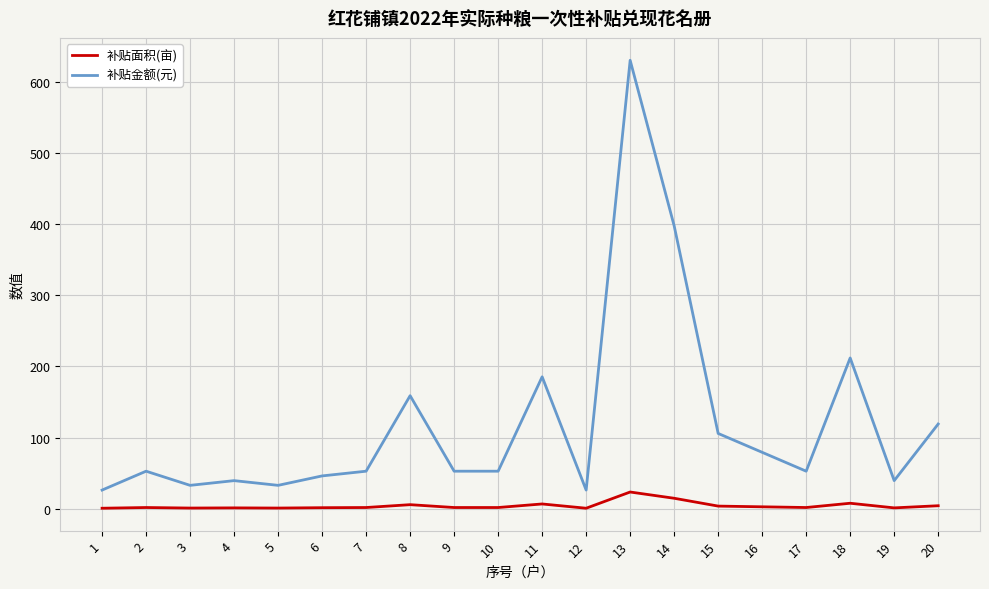

At 2, list the series in order from smallest to largest.

补贴面积(亩), 补贴金额(元)